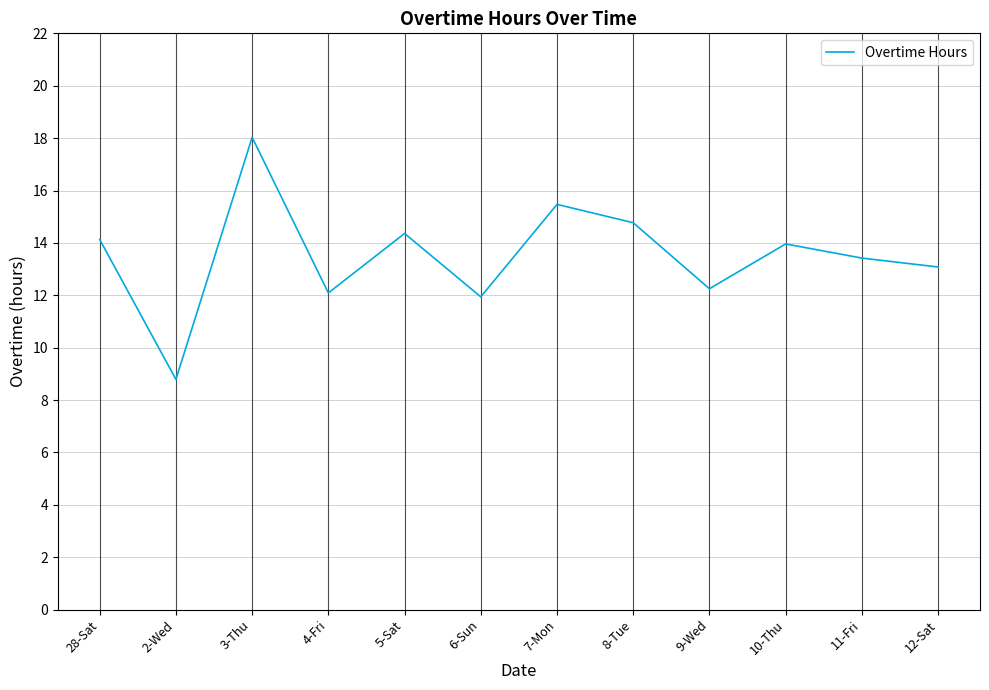

What is the minimum value shown in the chart?

8.8